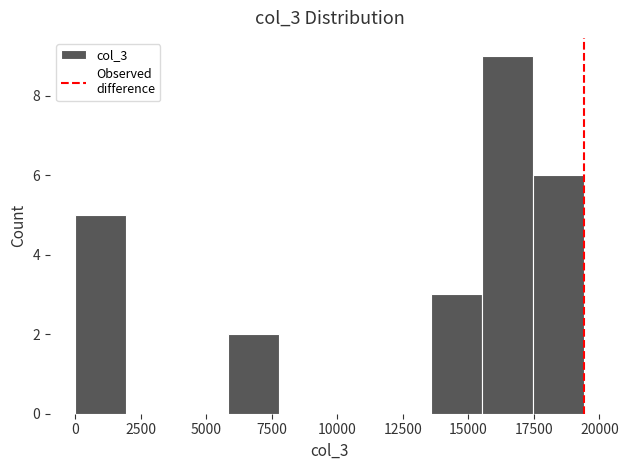

Around what value on the x-axis is the tallest bar? Give the approximate position of its centre, as read against the axis.

16500